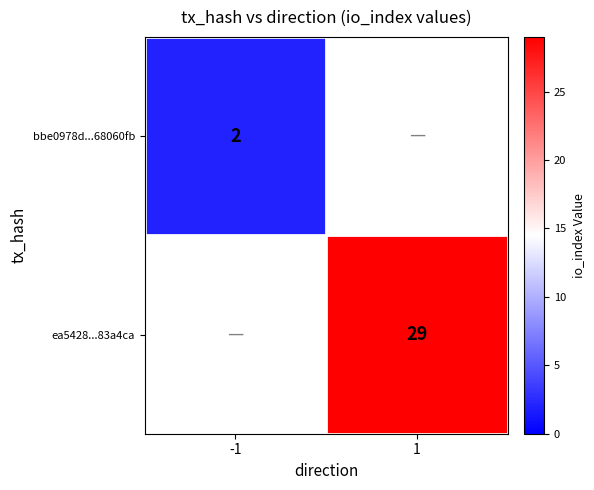

What is the minimum value shown in the chart?

2.0